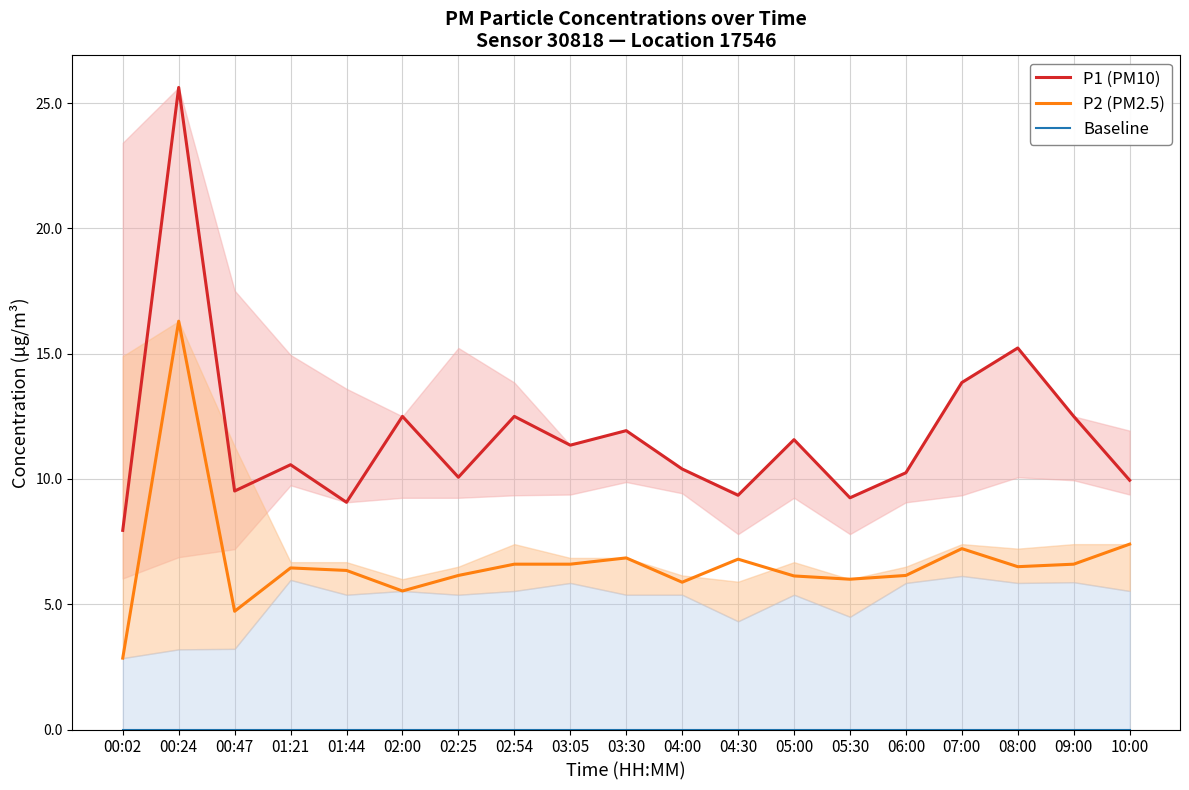

How many values in the P1 (PM10) series are below 10?

6